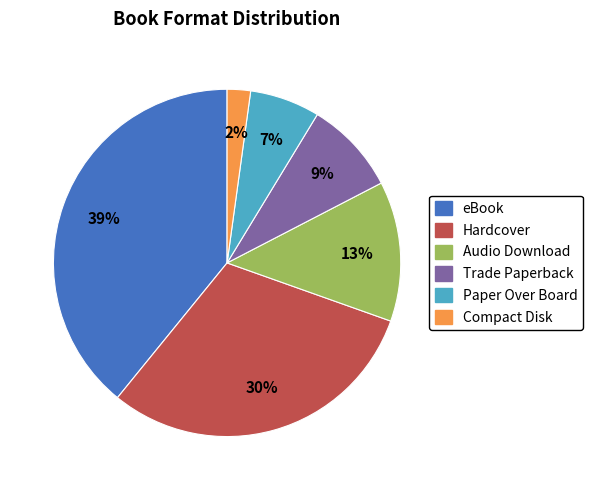

Combined, do Trade Paperback and Compact Disk account for over 50%?

No